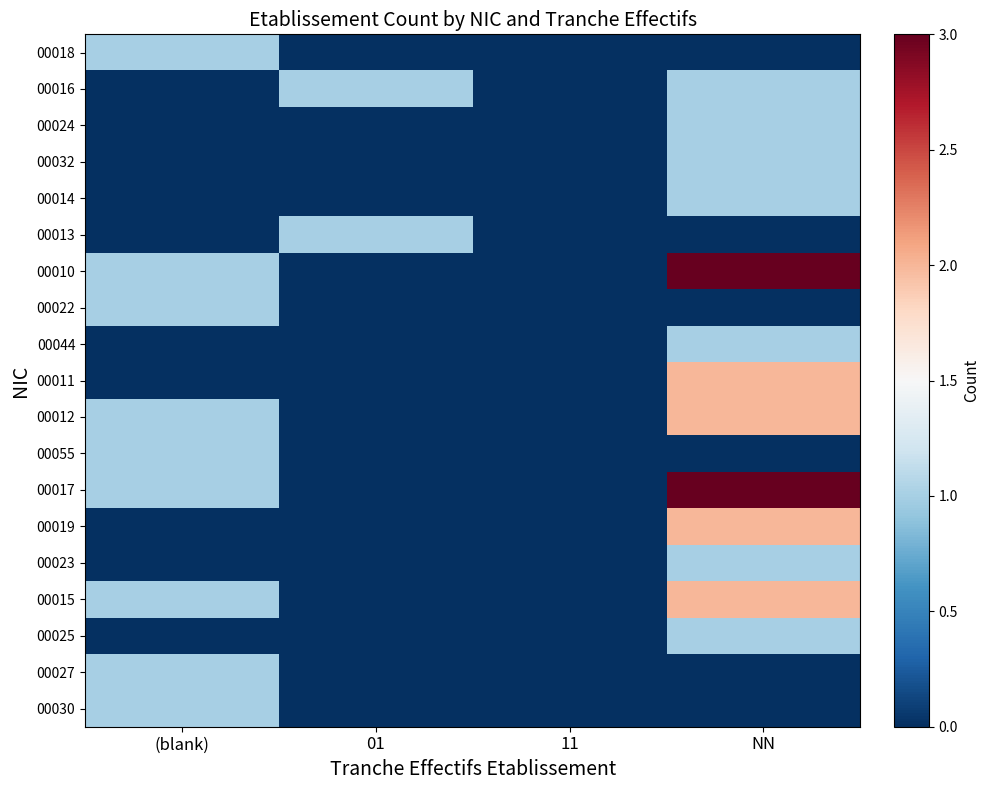

Which series changed the most between (blank) and NN?

00010